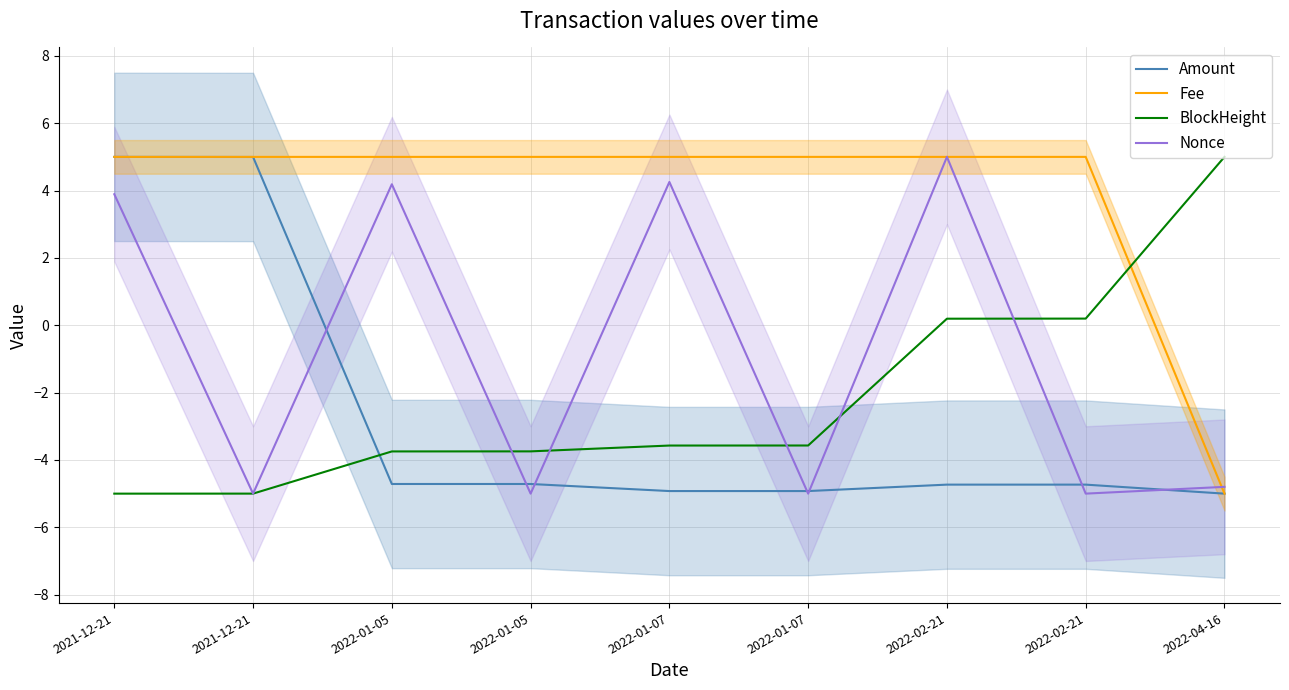

Reading right to left, extract all data points from this chart.

Amount: 2022-04-16=-5.0	2022-02-21=-4.7	2022-02-21=-4.7	2022-01-07=-4.9	2022-01-07=-4.9	2022-01-05=-4.7	2022-01-05=-4.7	2021-12-21=5.0	2021-12-21=5.0
Fee: 2022-04-16=-5.0	2022-02-21=5.0	2022-02-21=5.0	2022-01-07=5.0	2022-01-07=5.0	2022-01-05=5.0	2022-01-05=5.0	2021-12-21=5.0	2021-12-21=5.0
BlockHeight: 2022-04-16=5.0	2022-02-21=0.2	2022-02-21=0.2	2022-01-07=-3.6	2022-01-07=-3.6	2022-01-05=-3.7	2022-01-05=-3.7	2021-12-21=-5.0	2021-12-21=-5.0
Nonce: 2022-04-16=-4.8	2022-02-21=-5.0	2022-02-21=5.0	2022-01-07=-5.0	2022-01-07=4.3	2022-01-05=-5.0	2022-01-05=4.2	2021-12-21=-5.0	2021-12-21=3.9